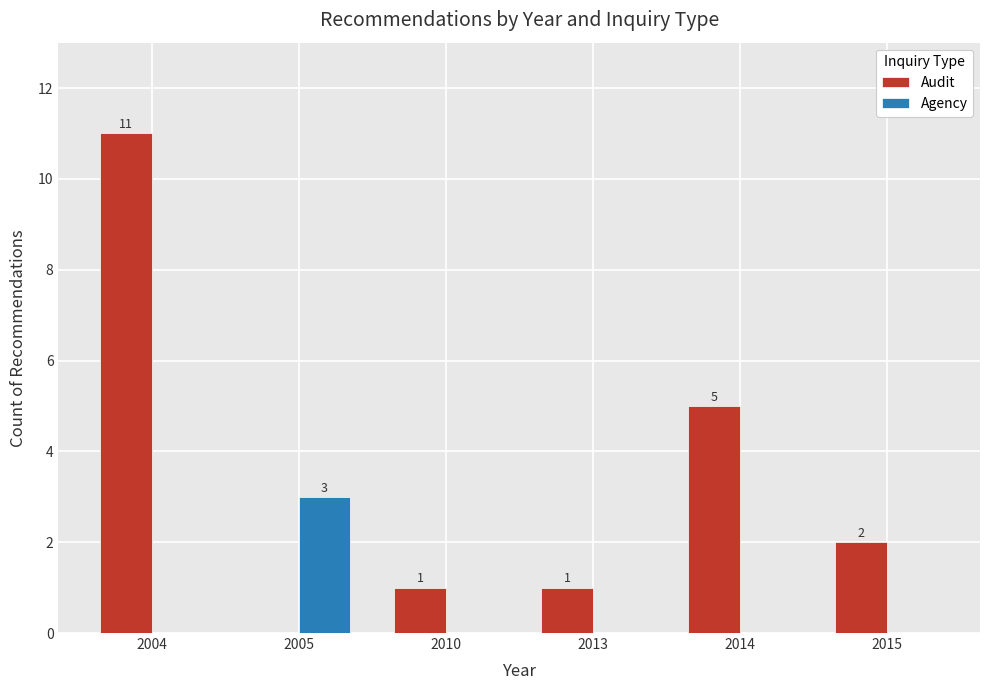

What is the sum of all Audit values?

20